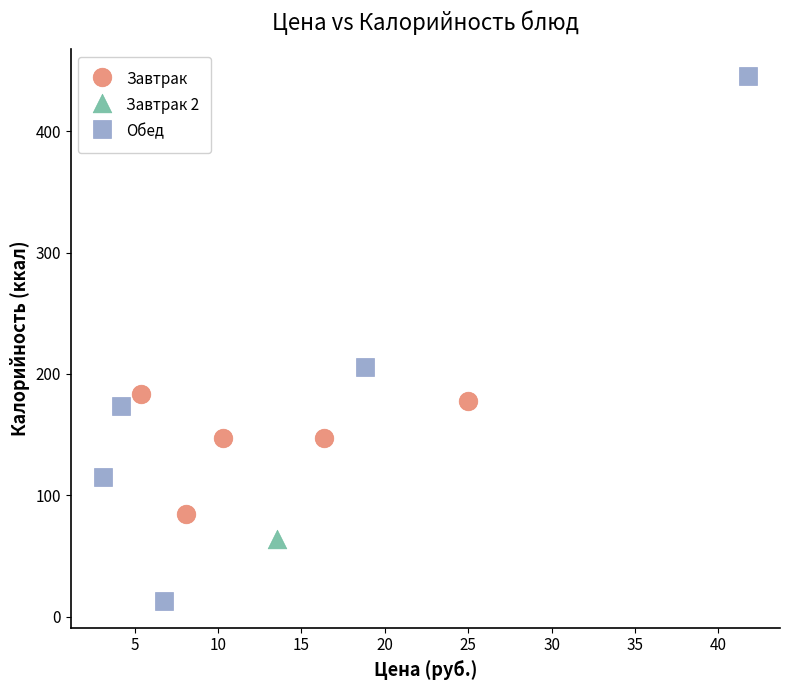

What are all the series names shown in the legend?

Завтрак, Завтрак 2, Обед